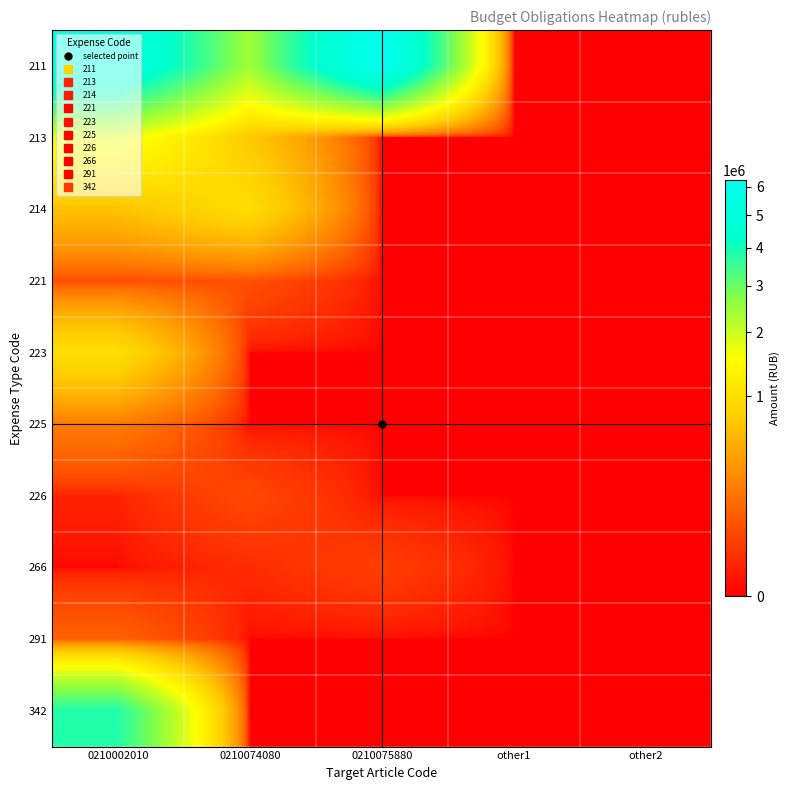

How many distinct data groups are displayed?

10